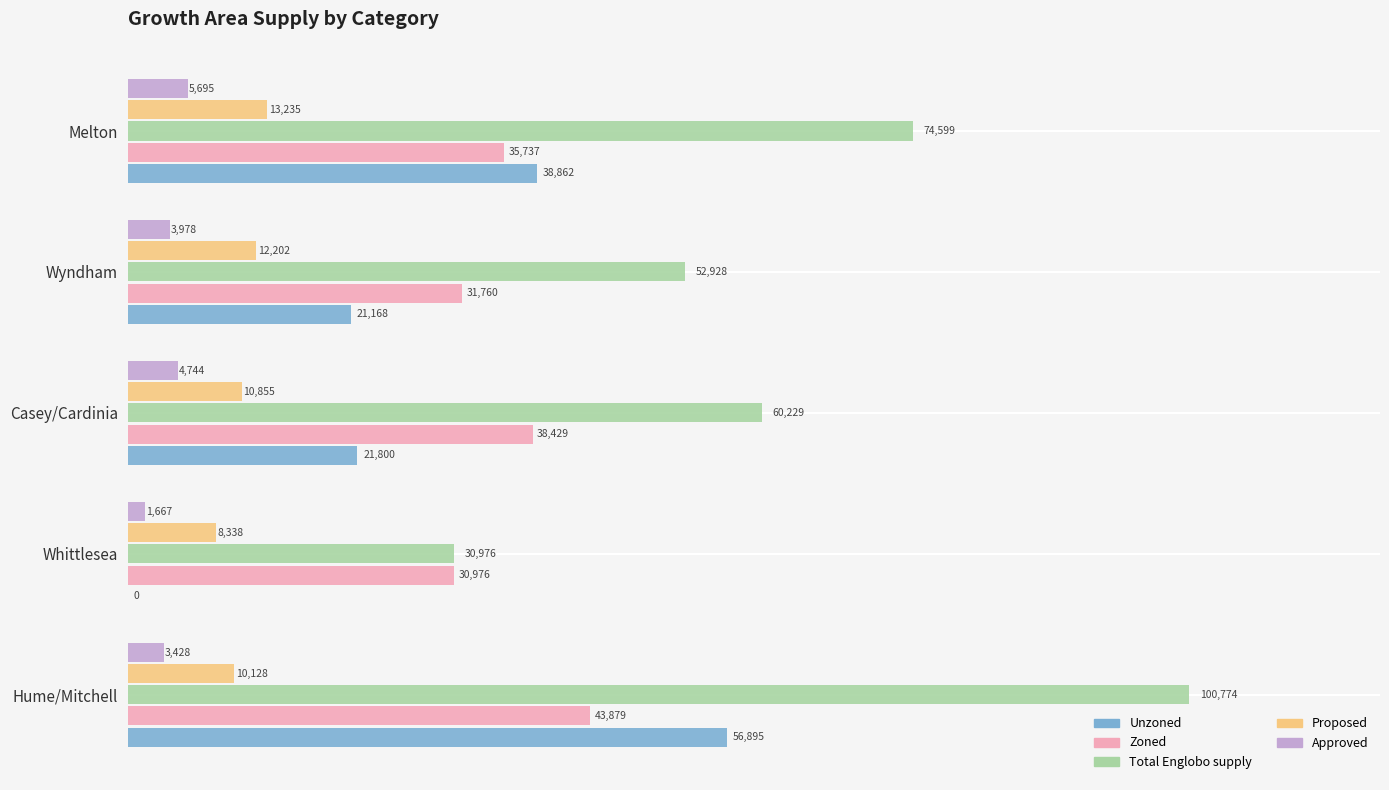

How many data points does each series have?

5